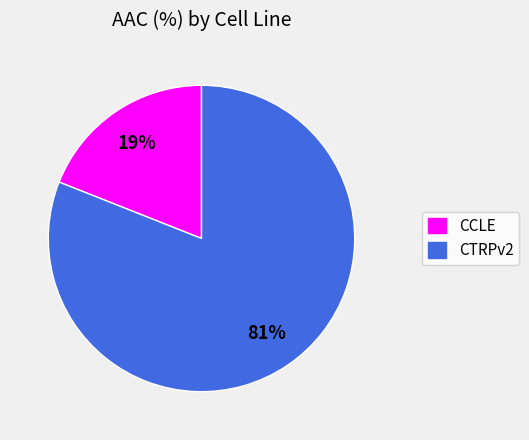

Between CCLE and CTRPv2, which is larger?

CTRPv2